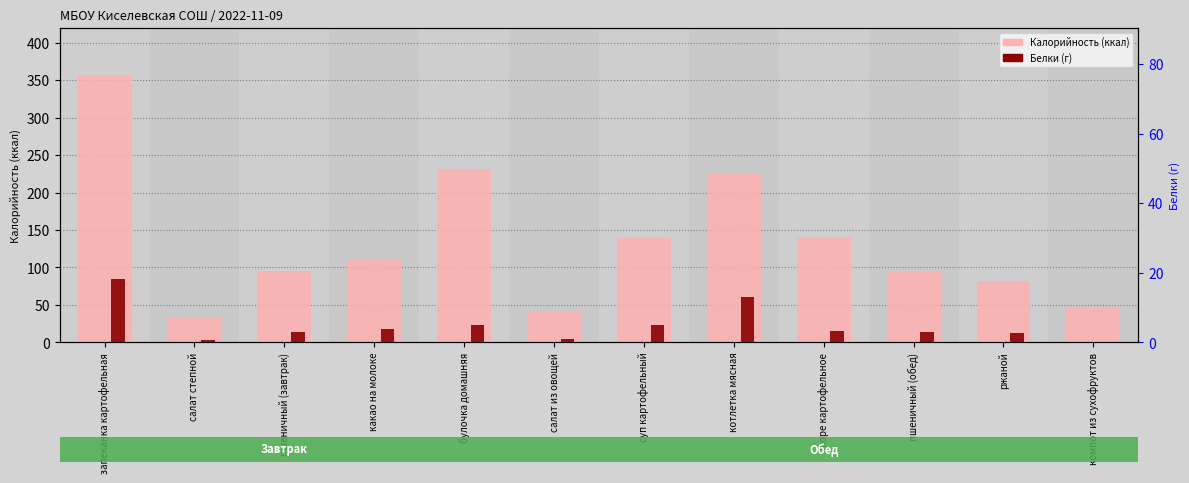

Is it true that Калорийность equals 224.8 at котлетка мясная?

True